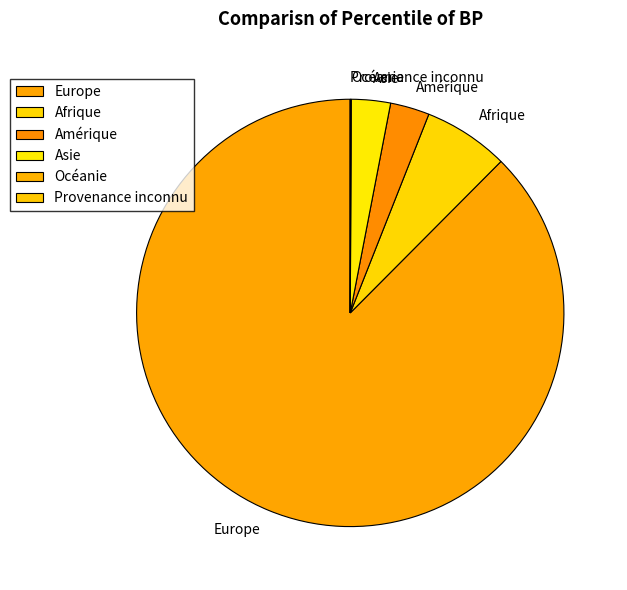

Is it true that Afrique is 6% of the pie?

True